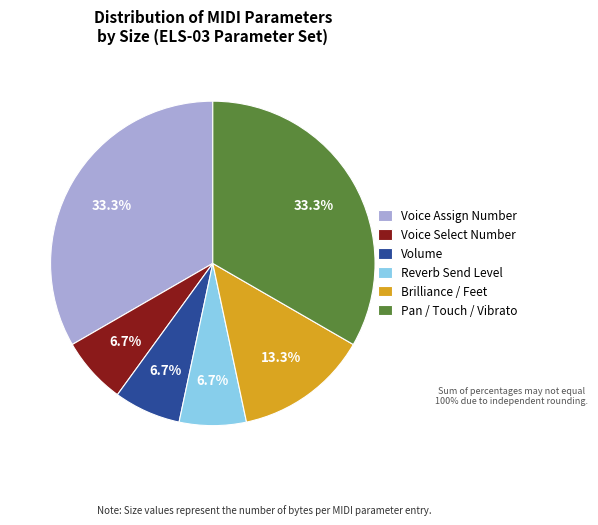

Combined, what portion of the pie is Voice Assign Number and Volume?

40.0%